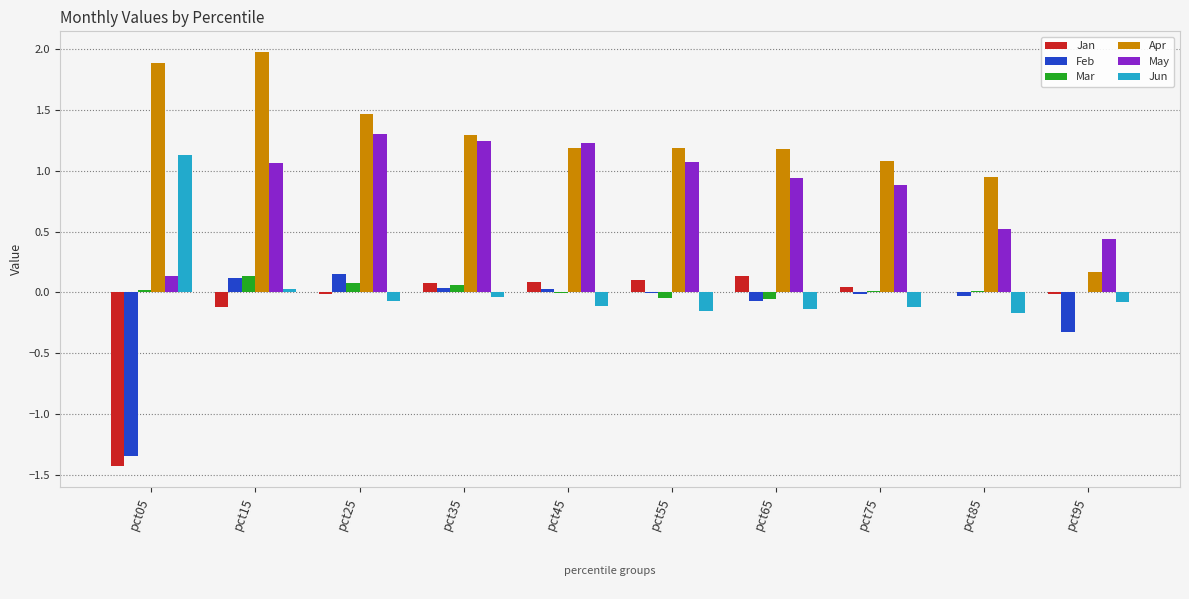

Is it true that Feb equals -0.0 at pct85?

True